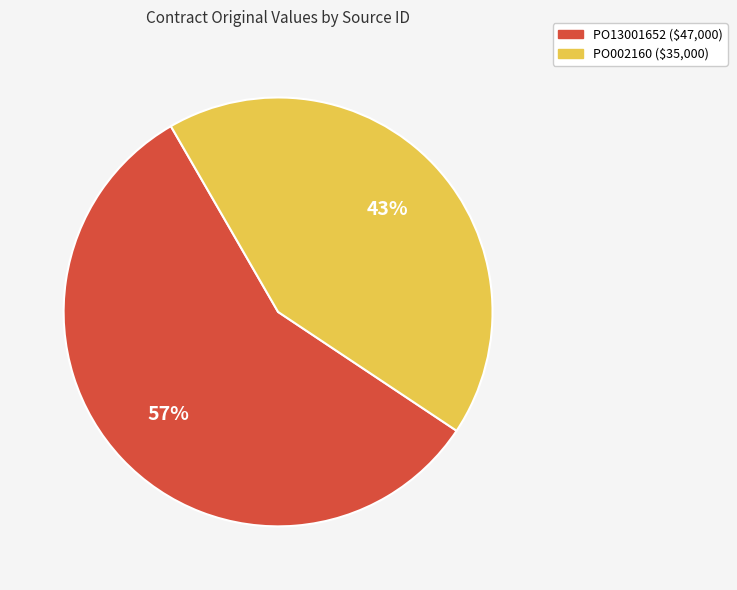

What is the smallest slice in the pie chart?

PO002160